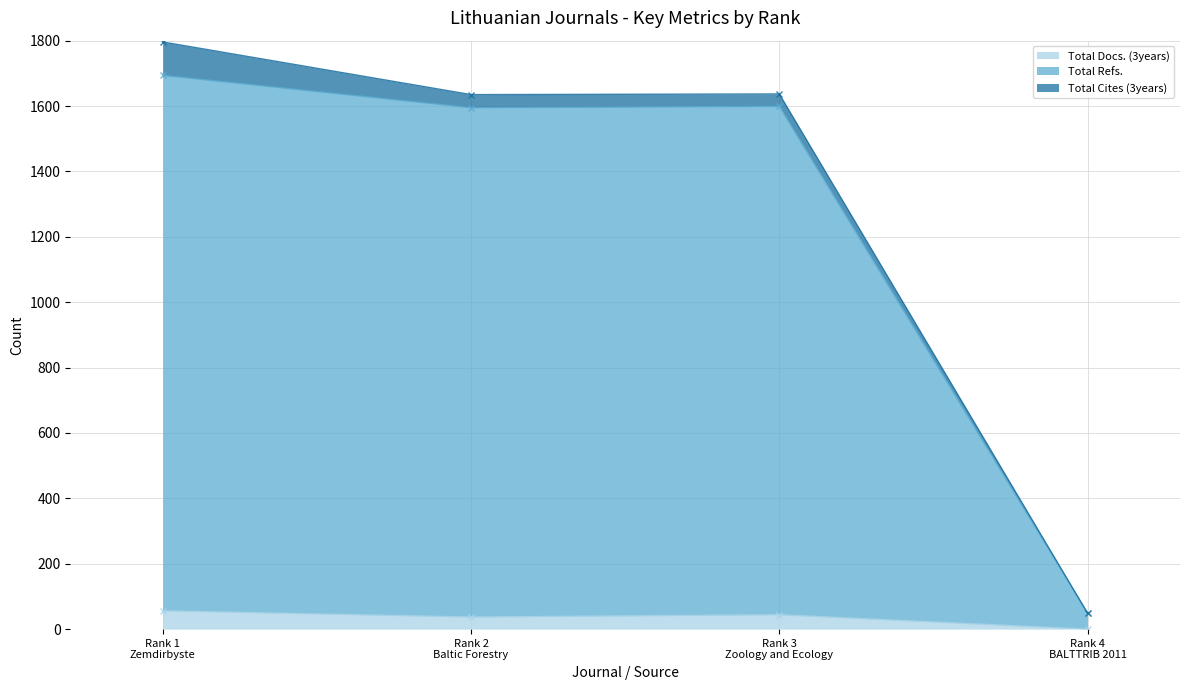

True or false: Total Refs. has more than 1 points higher than both neighbors.

False